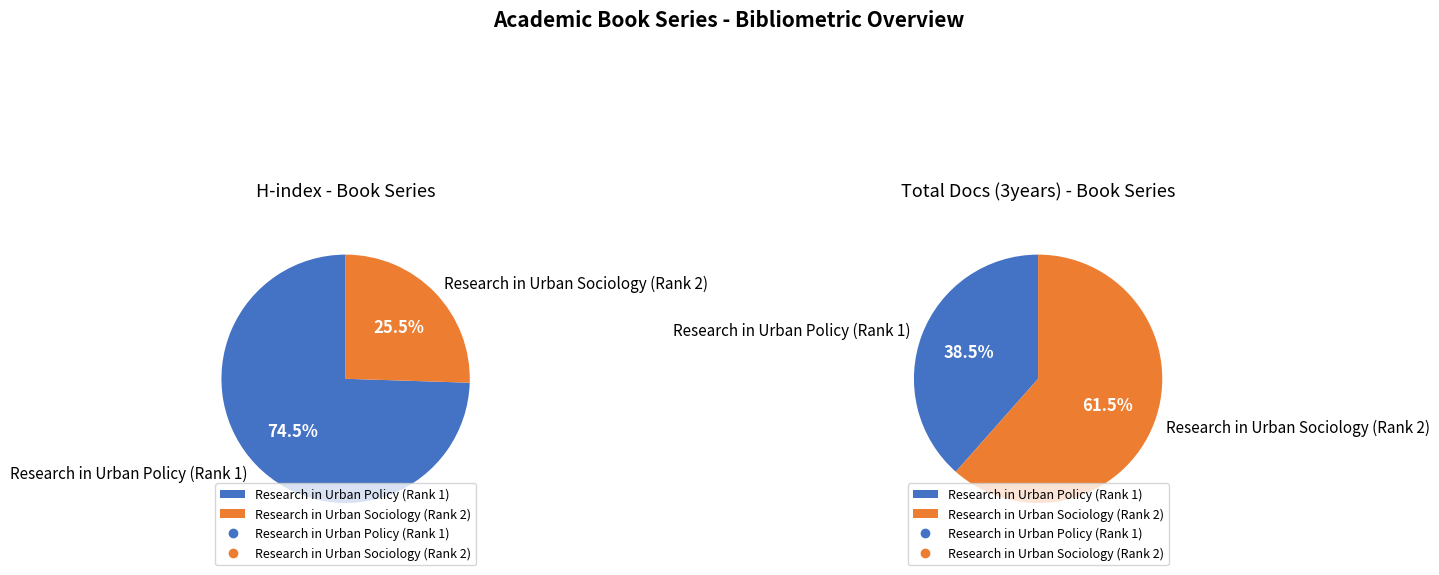

How many slices are in this pie chart?

2